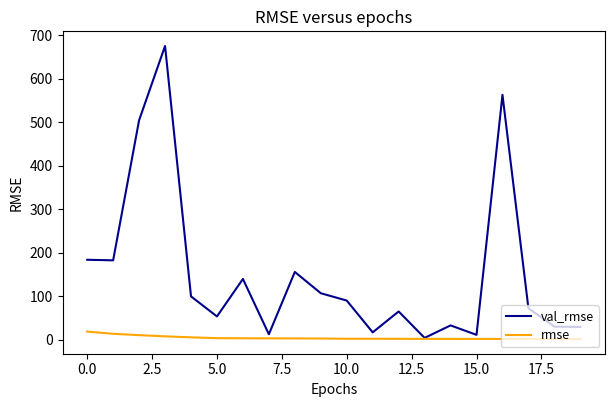

What are all the series names shown in the legend?

val_rmse, rmse